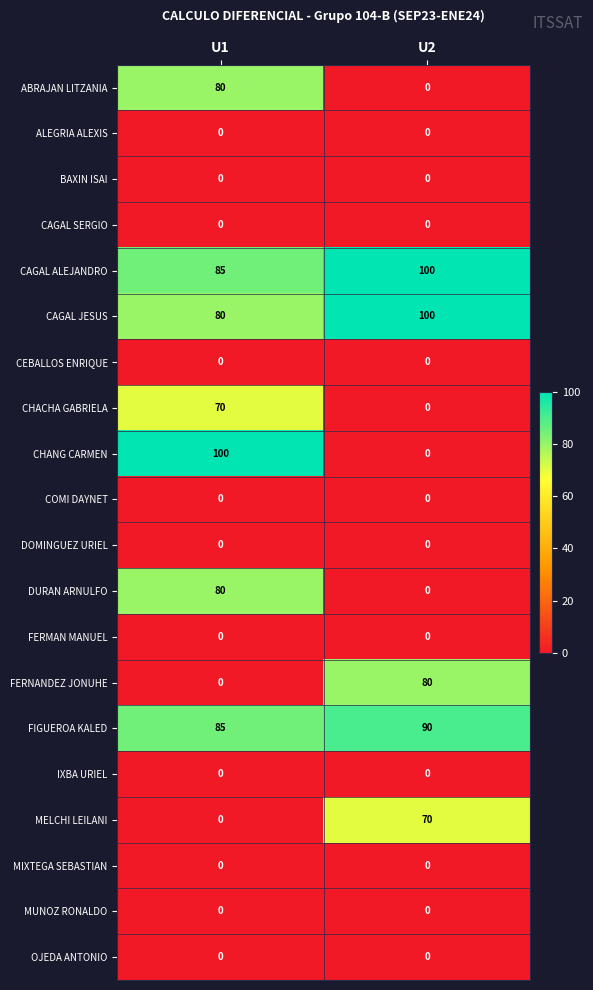

What is the difference between the maximum and minimum values in the MELCHI LEILANI series?

70